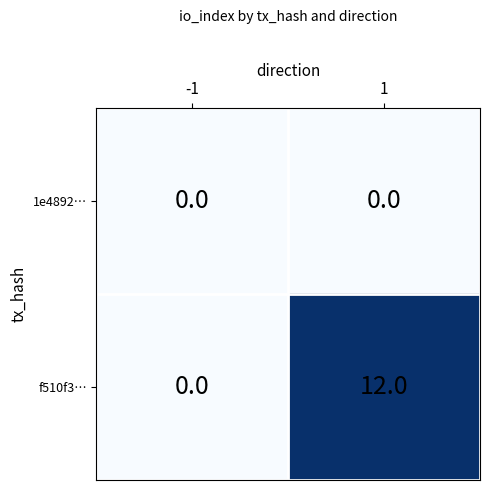

What is the greatest value displayed?

12